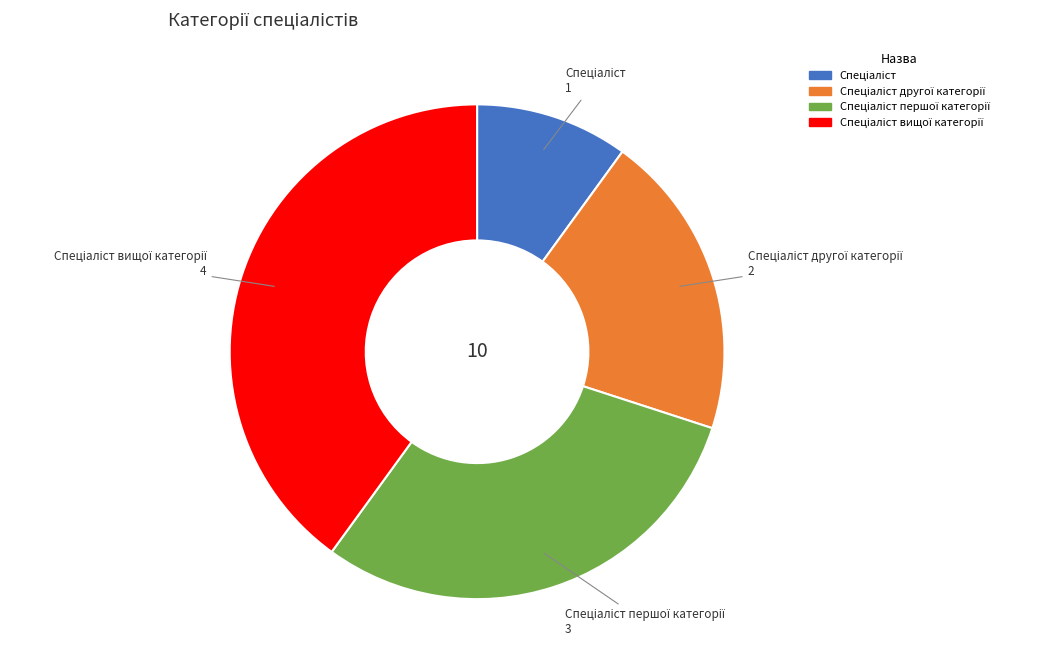

How many segments does this pie chart have?

4